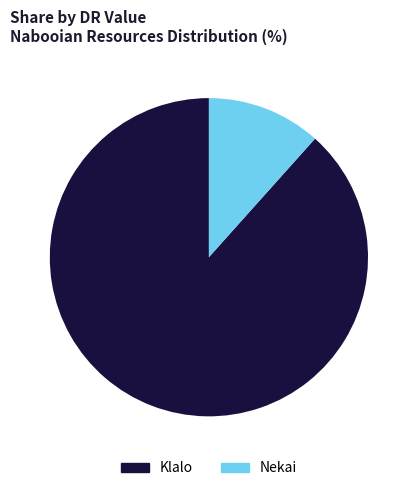

True or false: Nekai accounts for 2% of the total.

False